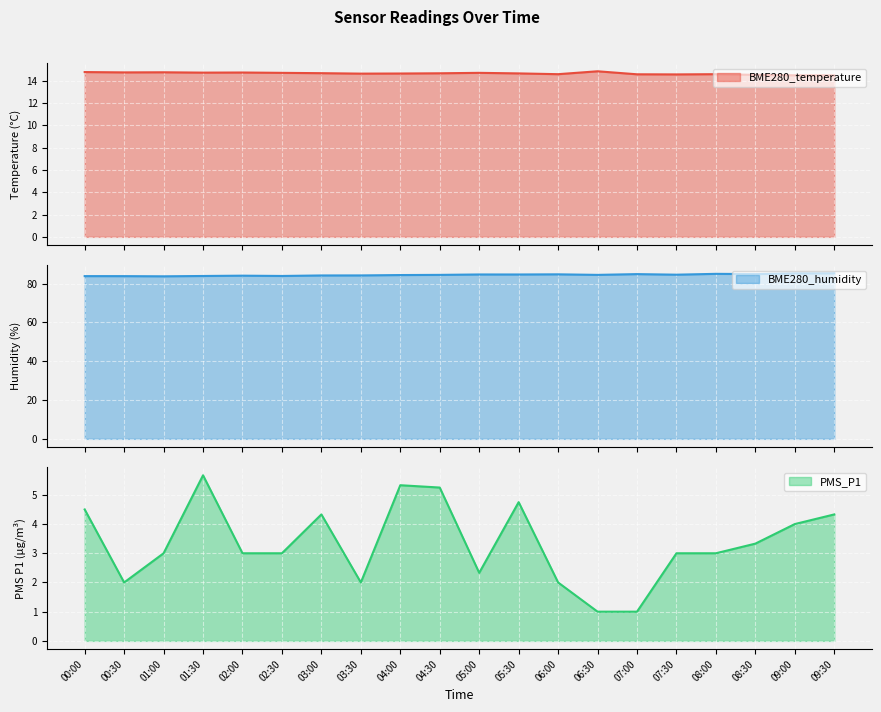

At which label does BME280_temperature line reach its peak?

06:30